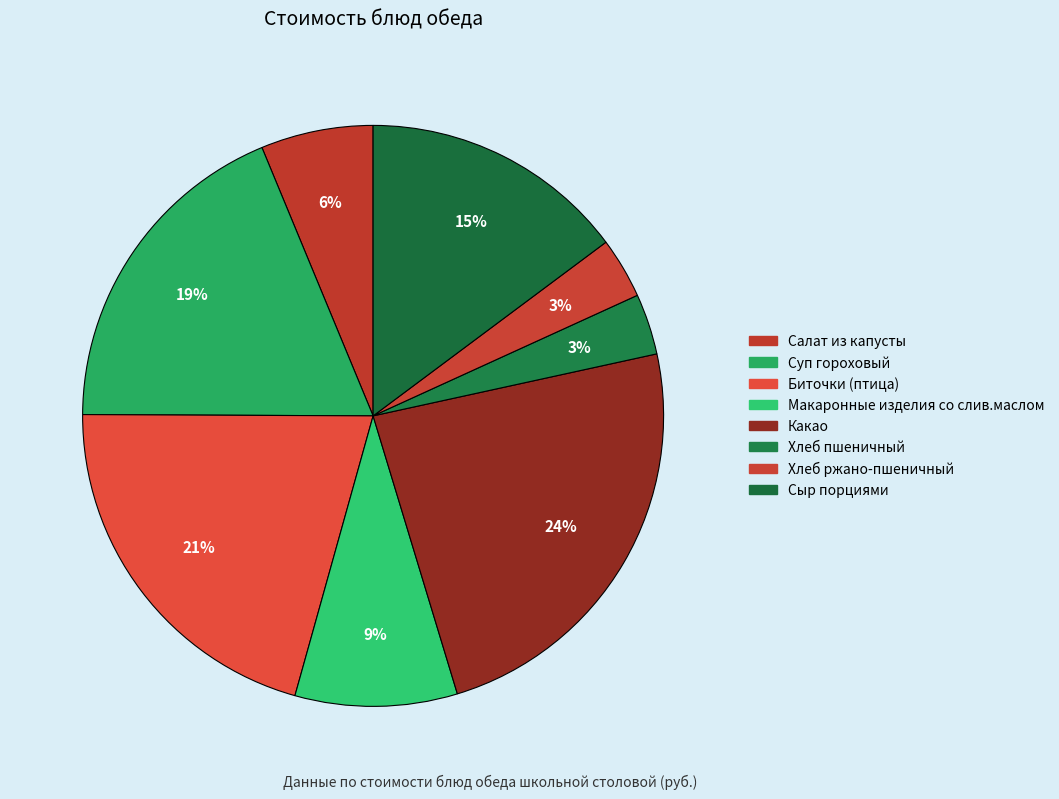

How many segments does this pie chart have?

8